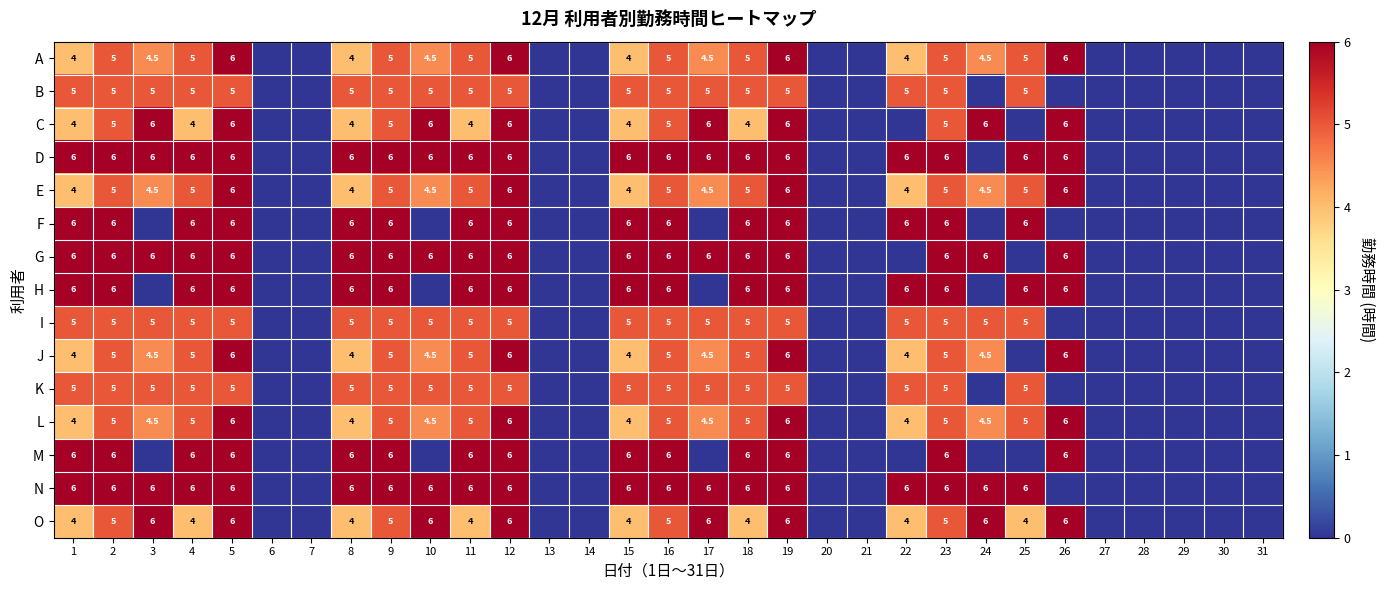

What is the spread (max minus min) of values at 9?

1.0